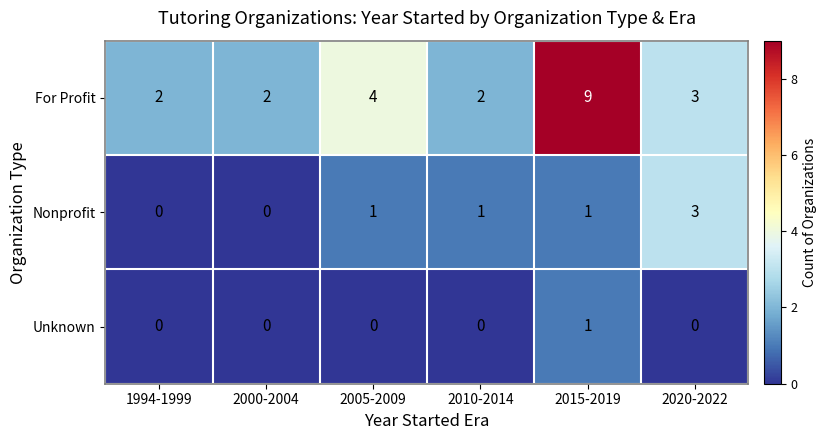

Reading left to right, extract all data points from this chart.

For Profit: 1994-1999=2	2000-2004=2	2005-2009=4	2010-2014=2	2015-2019=9	2020-2022=3
Nonprofit: 1994-1999=0	2000-2004=0	2005-2009=1	2010-2014=1	2015-2019=1	2020-2022=3
Unknown: 1994-1999=0	2000-2004=0	2005-2009=0	2010-2014=0	2015-2019=1	2020-2022=0